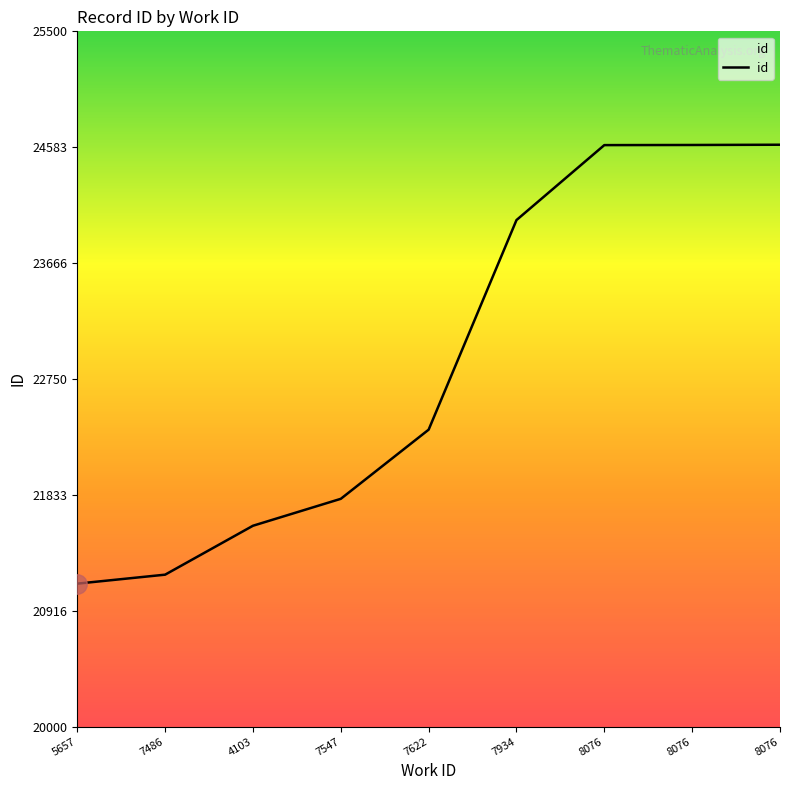

Does the chart have visible grid lines?

No